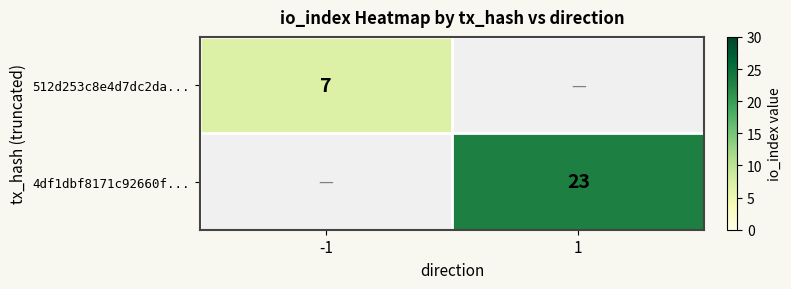

Which category has the highest value across all series?

1